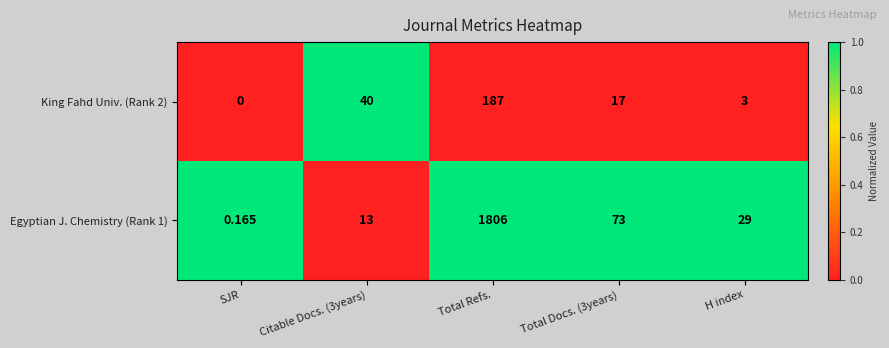

Which category has the lowest value in the King Fahd Univ. (Rank 2) series?

SJR